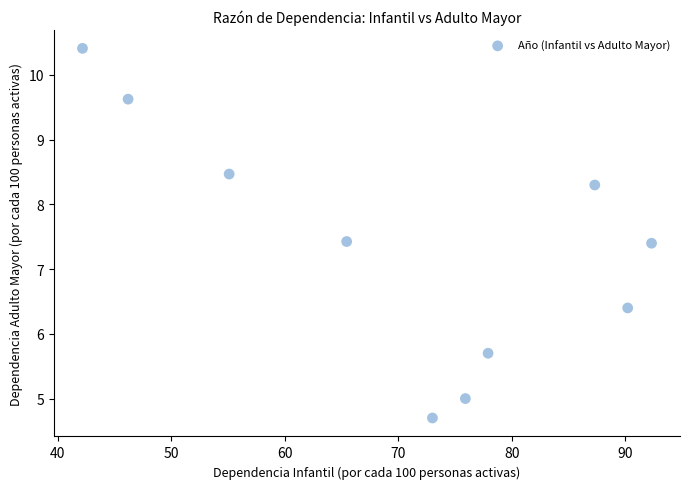

What is the range of Y values (max minus min)?

5.7